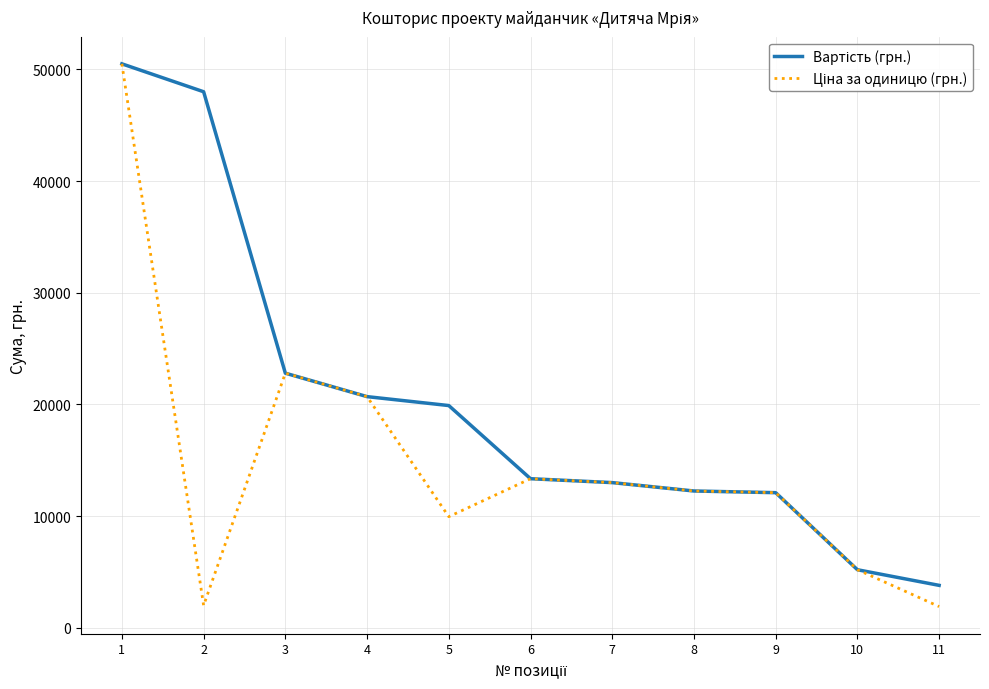

What is the total value across all series at 4?

41400